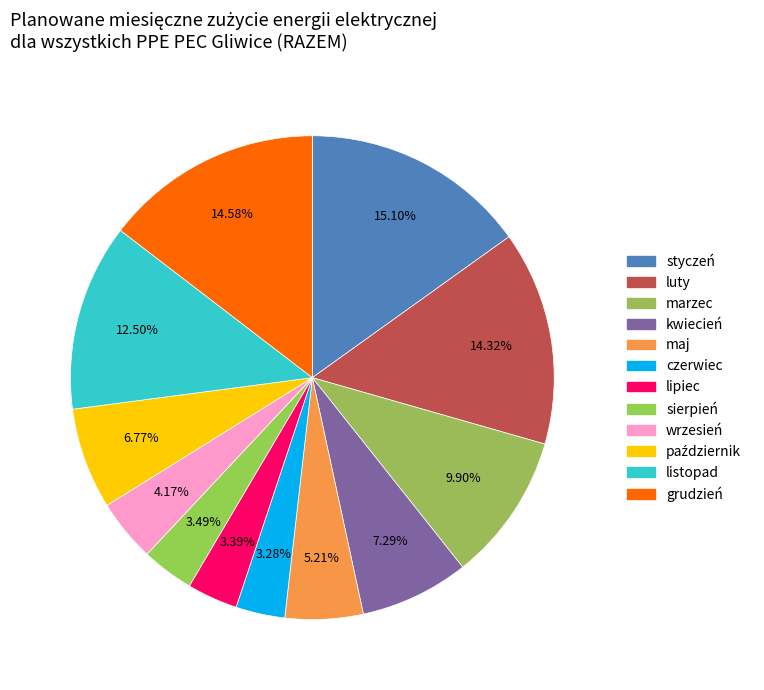

What percentage do luty and styczeń together represent?

29.4%